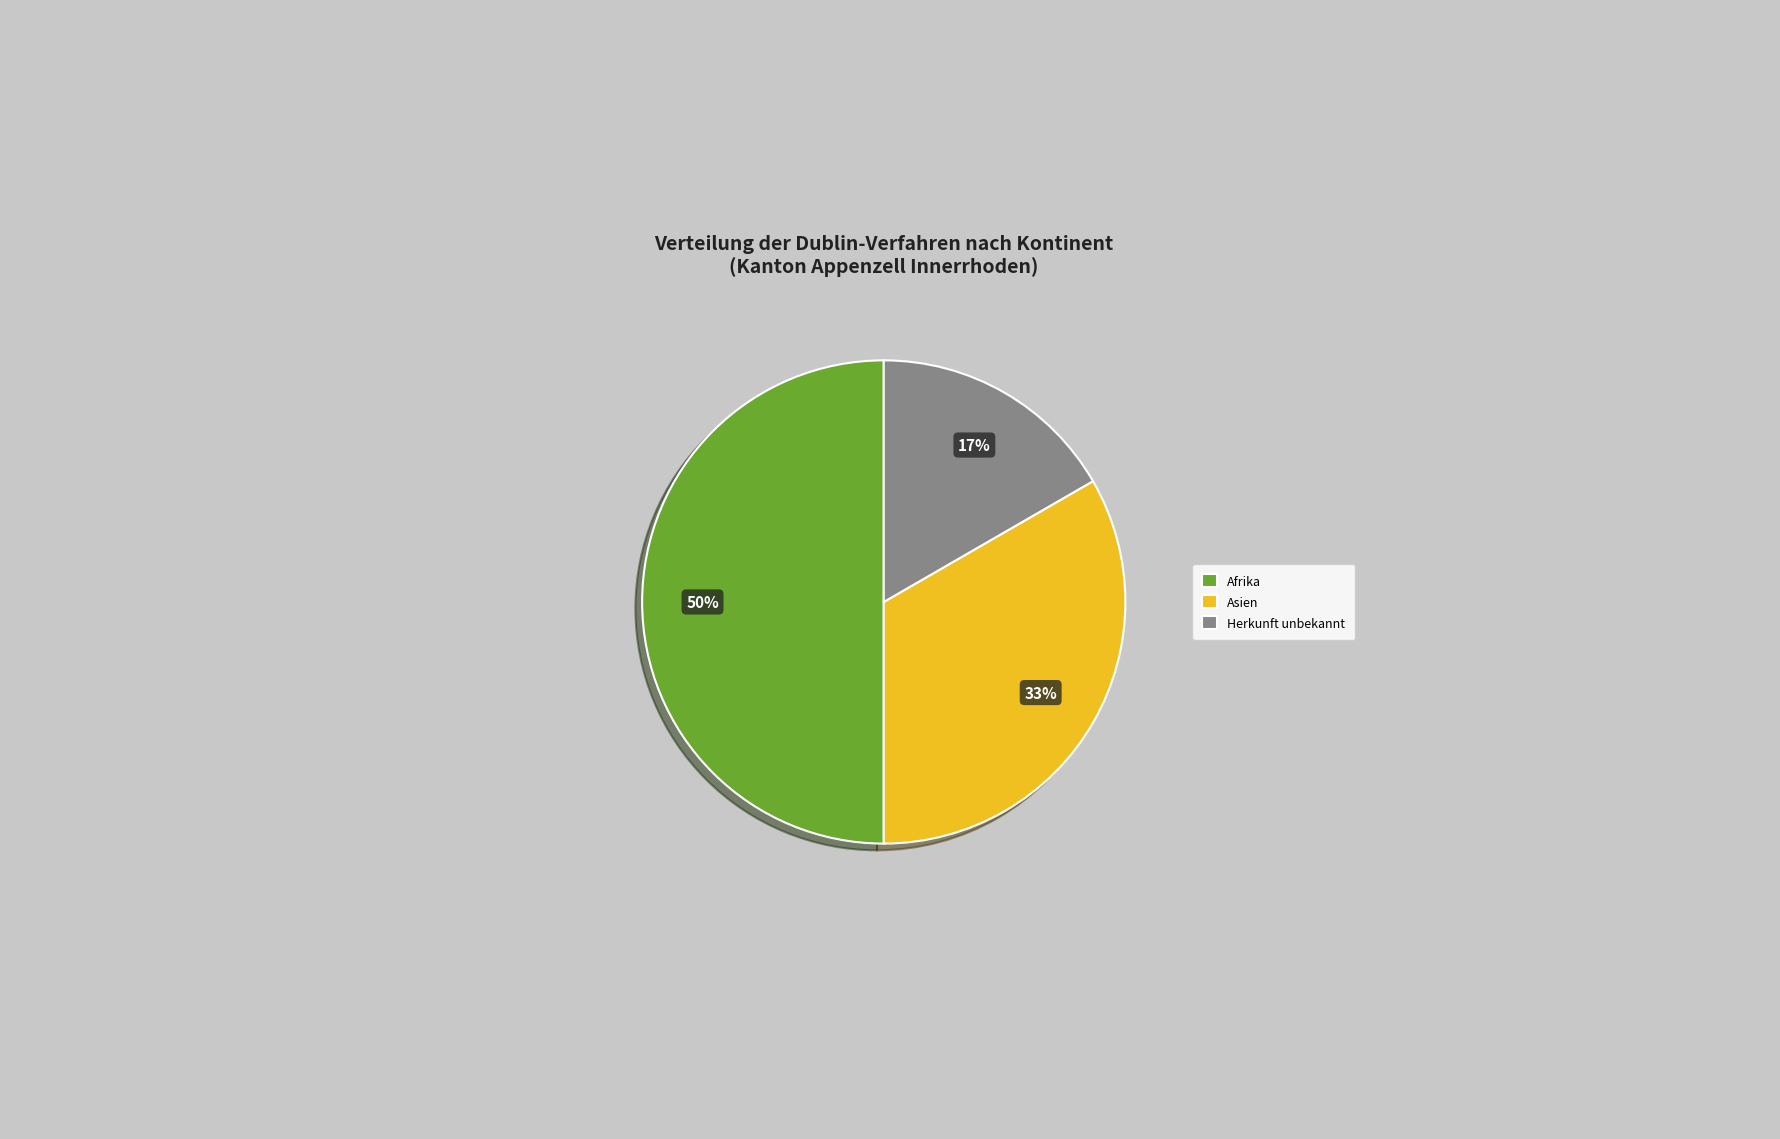

Which slice is the smallest?

Herkunft unbekannt